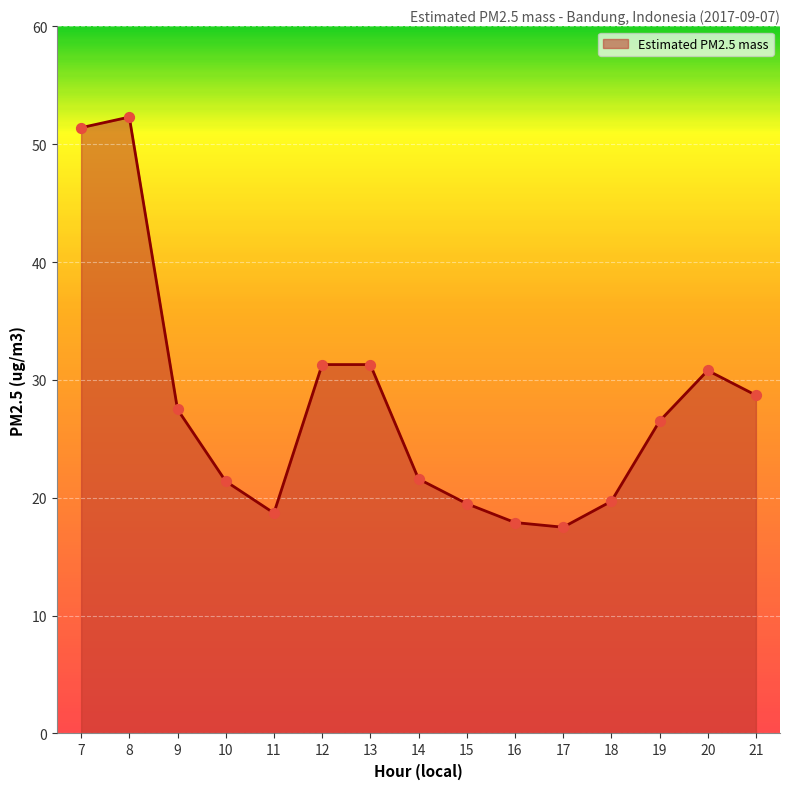

Approximately how many times larger is the value at 13 compared to 19?

1.2